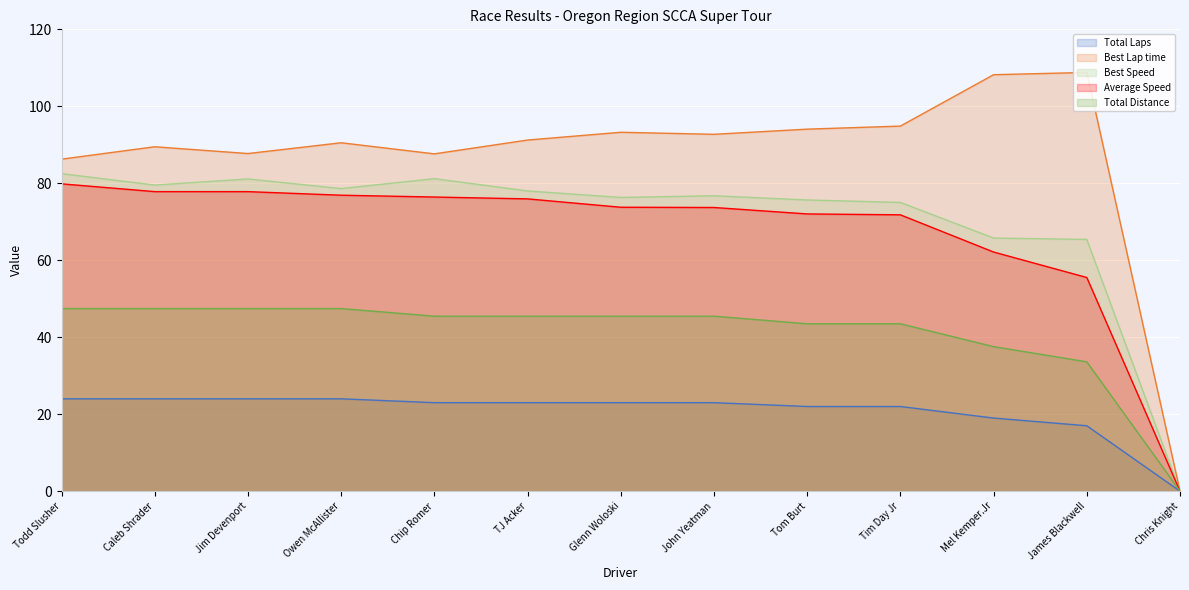

At how many categories does at least one series exceed 97?

2